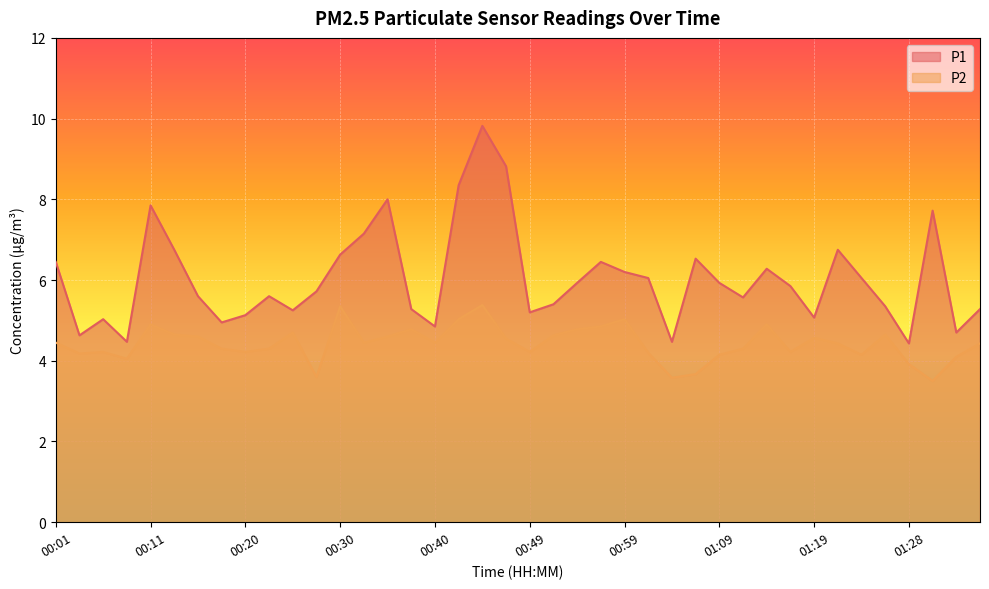

What is the spread (max minus min) of values at 01:26?

0.7